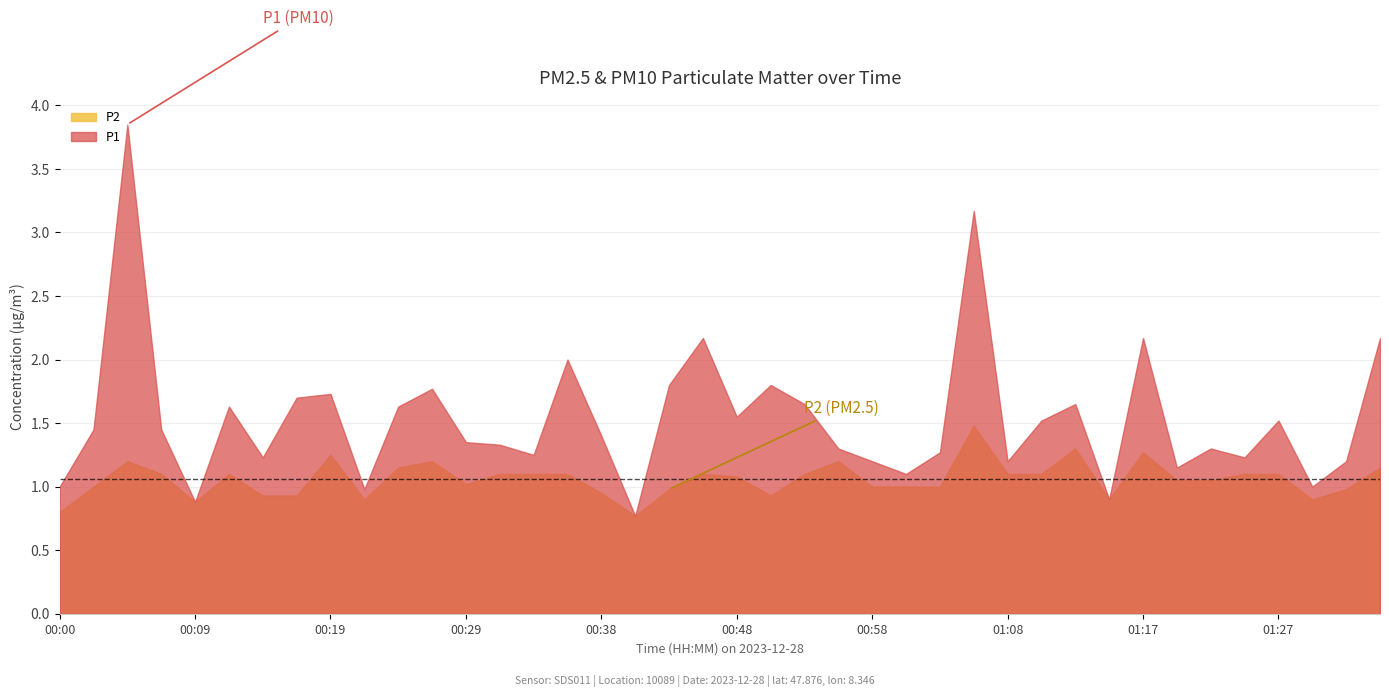

Which label corresponds to the smallest value in the chart?

00:41